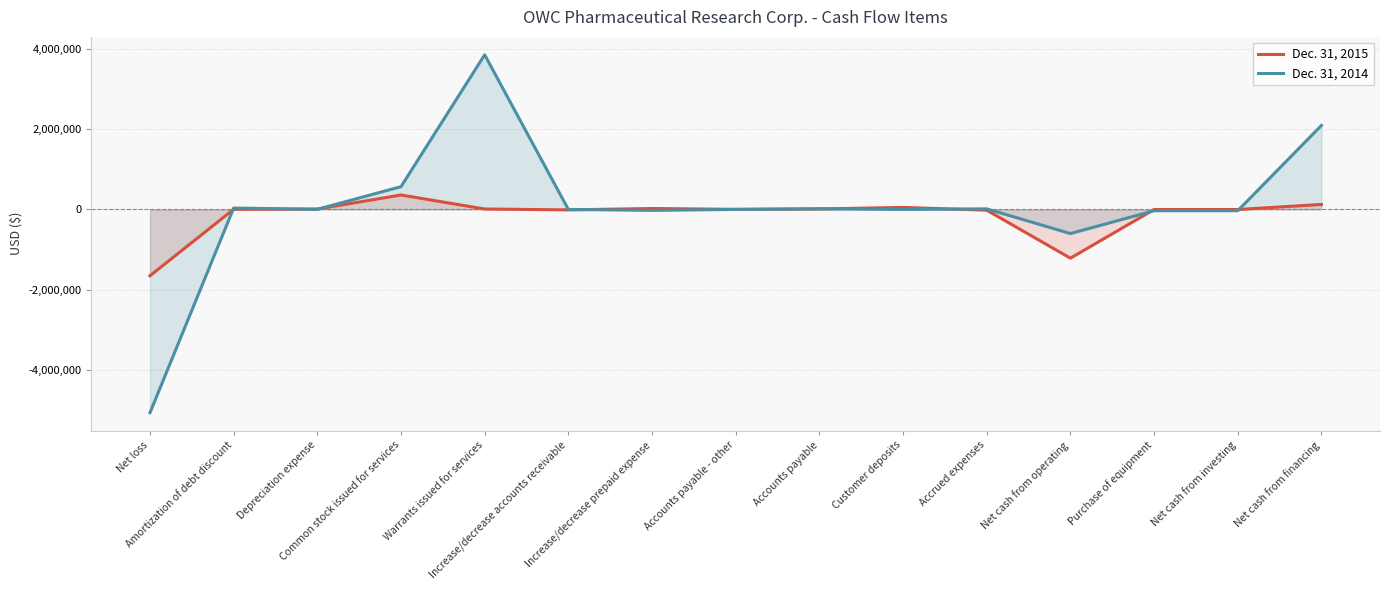

What is the maximum value shown in the chart?

3857136